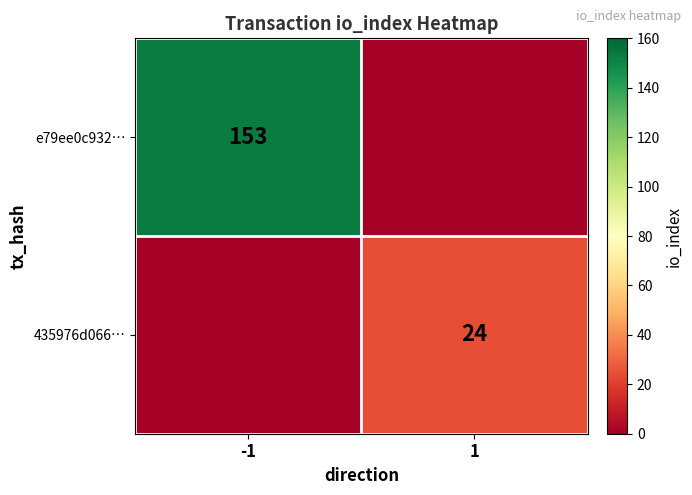

Is it true that 435976d066… equals 16 at 1?

False